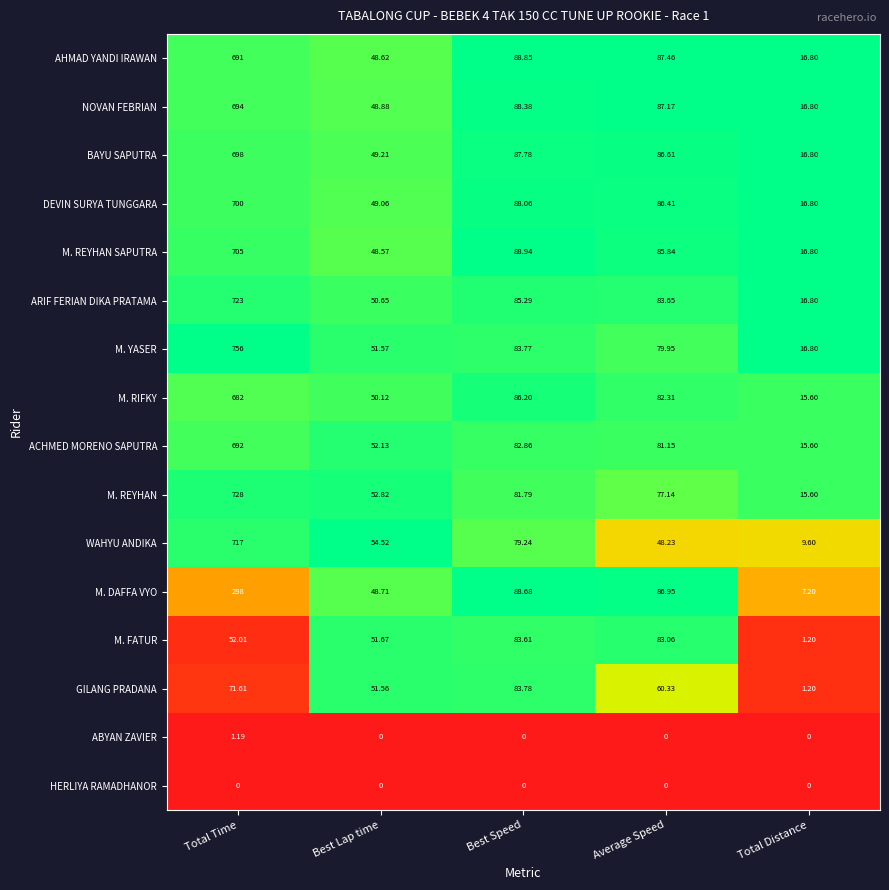

Between Best Lap time and Average Speed, which series saw the biggest shift?

AHMAD YANDI IRAWAN